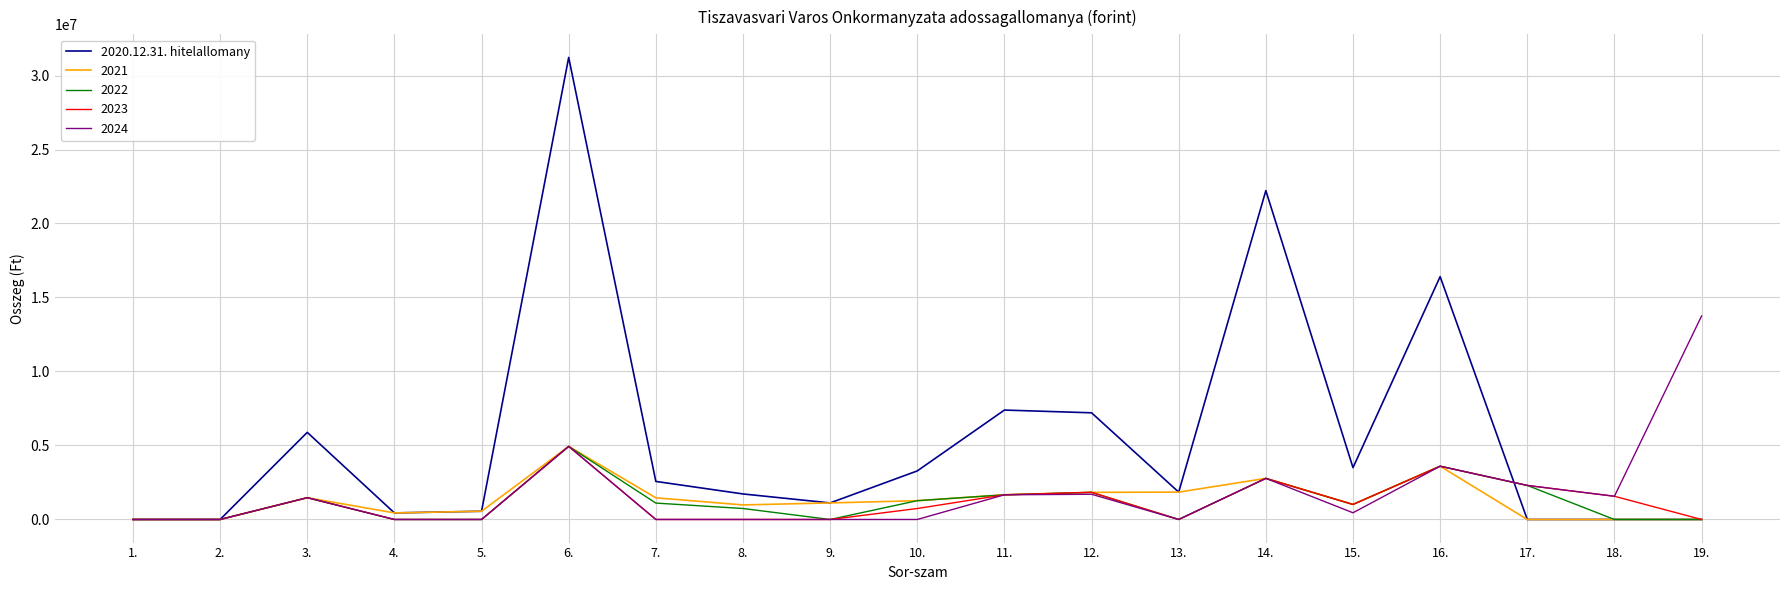

The value of 2020.12.31. hitelallomany at 16. is 16409597. True or false?

True